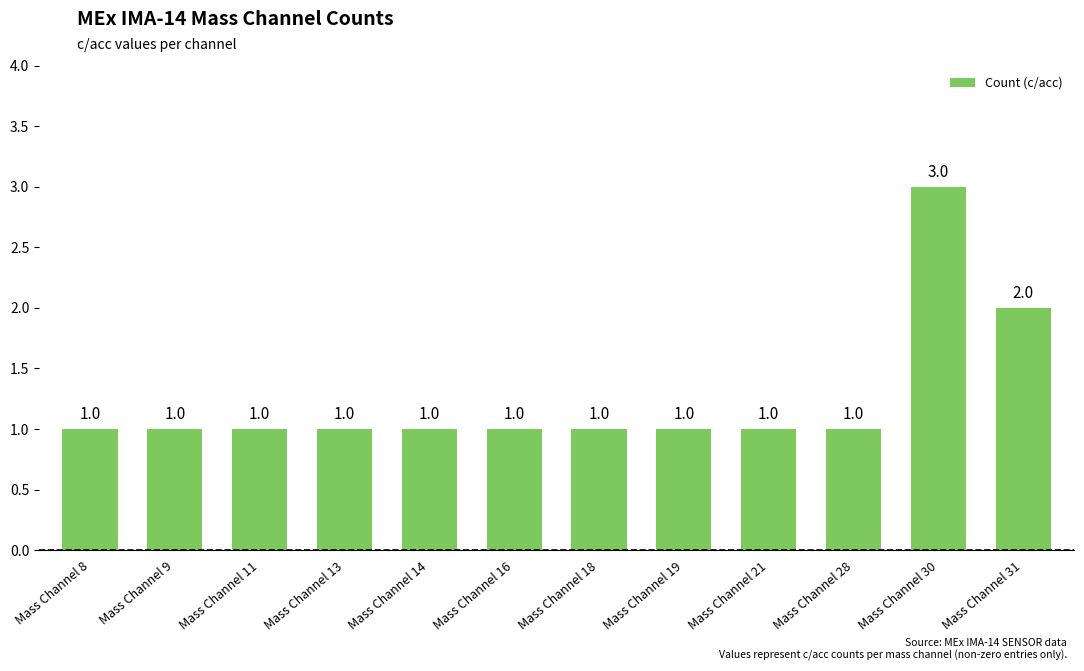

The chart shows a value of 1 at Mass Channel 9. True or false?

True